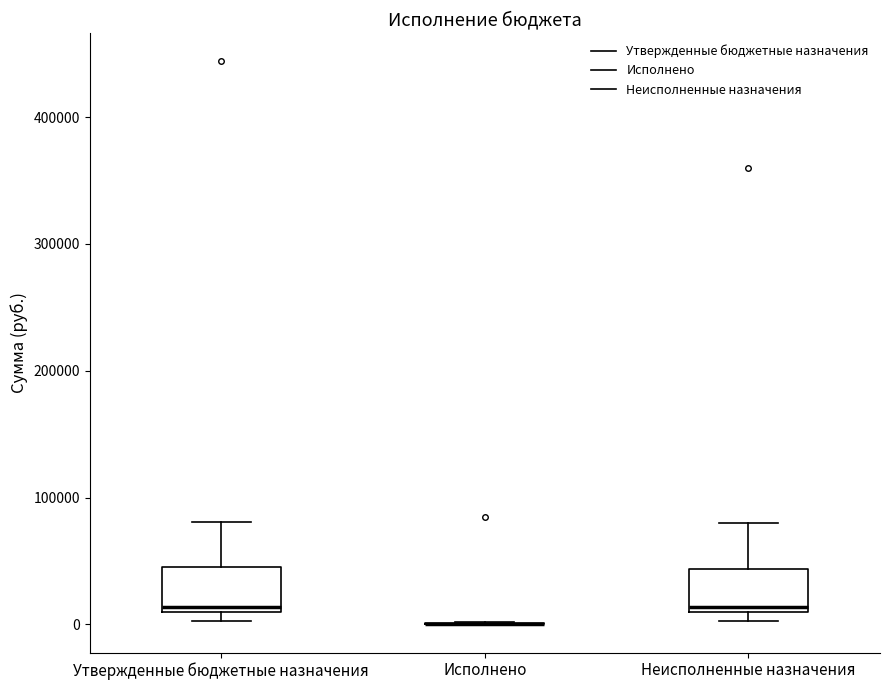

Reading left to right, transcribe this box plot: for each box, give where its median line is, the range the box spans, and where its two whiskers end, as read against the y-axis. The values are not printed on the chart, so give them approximately, as read against the axis.

Утвержденные бюджетные назначения: median 10000 (just above the box's lower edge), box 10000 to 50000, whiskers 0 to 80000
Исполнено: box collapsed to a line at 0, whiskers 0 to 0
Неисполненные назначения: median 10000 (just above the box's lower edge), box 10000 to 40000, whiskers 0 to 80000